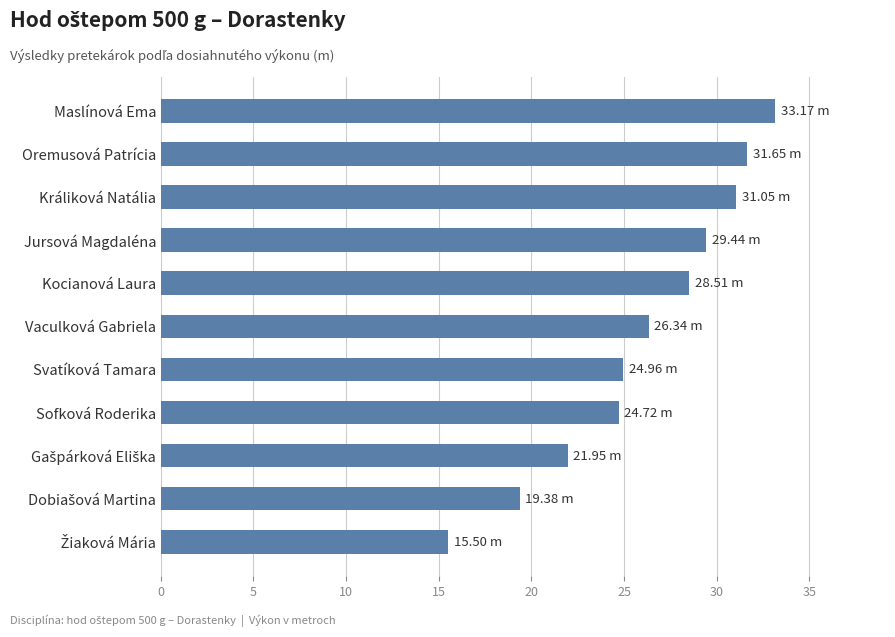

What is the label of the 4th bar from the bottom?

Sofková Roderika